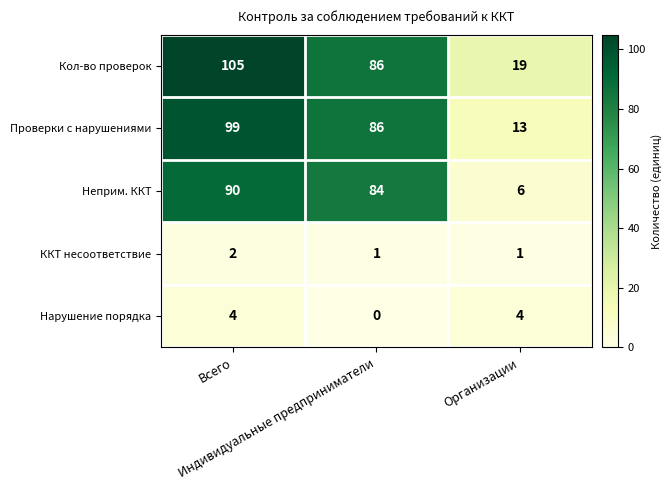

What is the difference between the maximum and minimum values in the Проверки с нарушениями series?

86